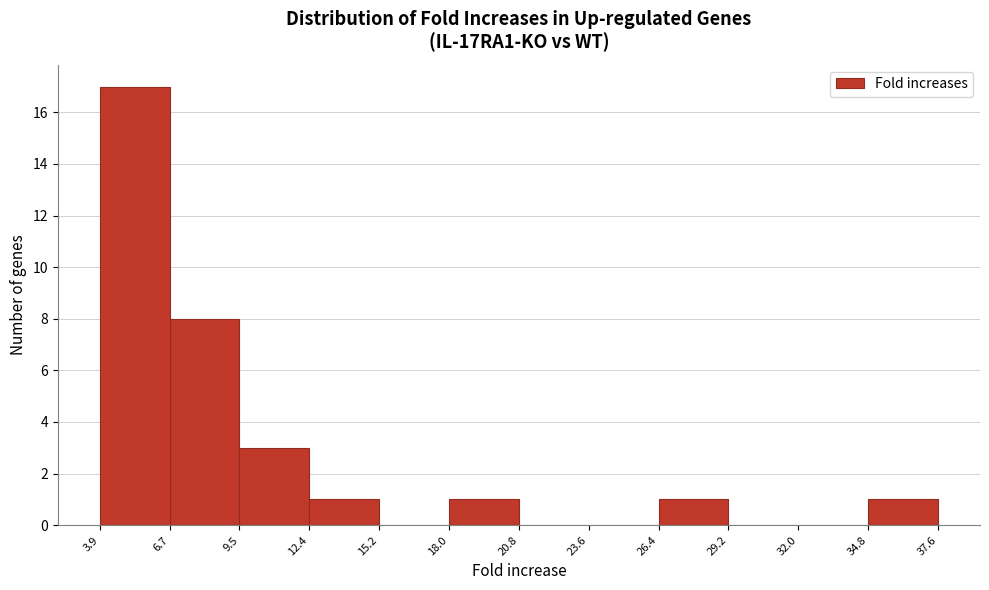

Reading left to right, list every bar in this chart as the range it spans on the x-axis followed by its height. The values are not printed on the chart, so give them approximately, as read against the axis.

3.9 to 6.7: 17
6.7 to 9.5: 8
9.5 to 12.4: 3
12.4 to 15.2: 1
15.2 to 18.0: 0
18.0 to 20.8: 1
20.8 to 23.6: 0
23.6 to 26.4: 0
26.4 to 29.2: 1
29.2 to 32.0: 0
32.0 to 34.8: 0
34.8 to 37.6: 1